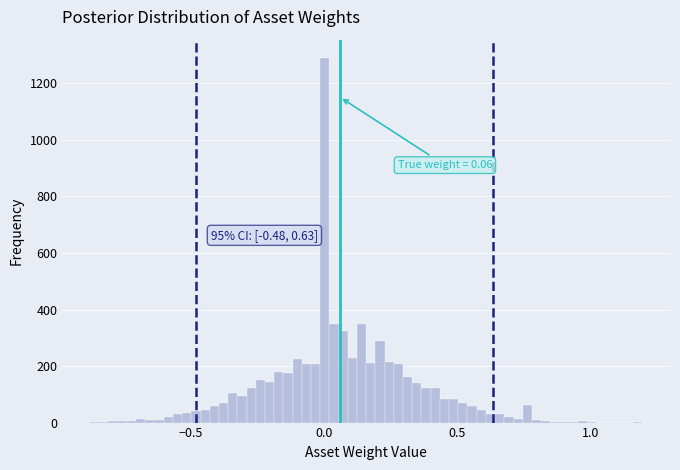

Read against the x-axis, roughly where is the centre of the tallest bar?

0.00